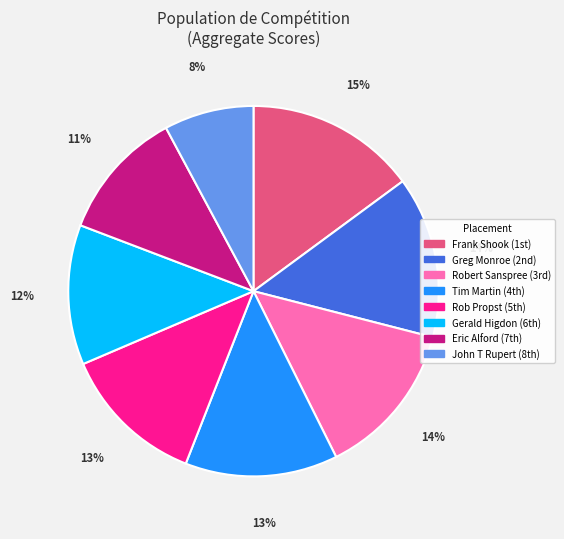

How many slices are in this pie chart?

8